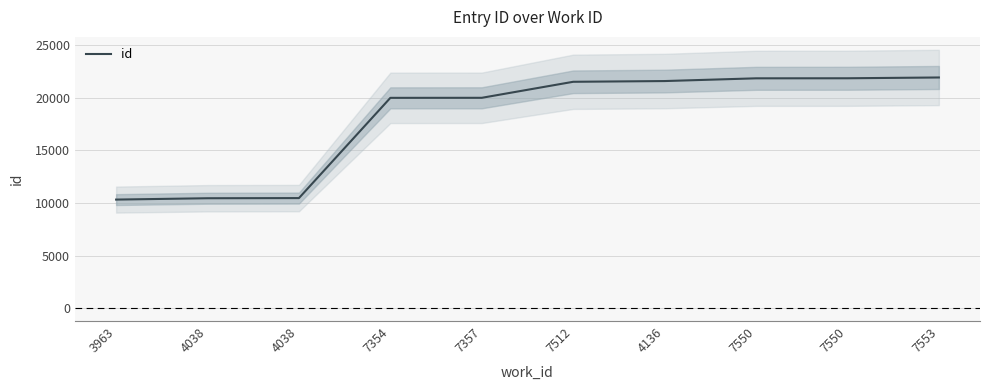

Reading left to right, transcribe all the data shown in this chart.

10327	10455	10470	20008	20012	21536	21606	21866	21871	21946